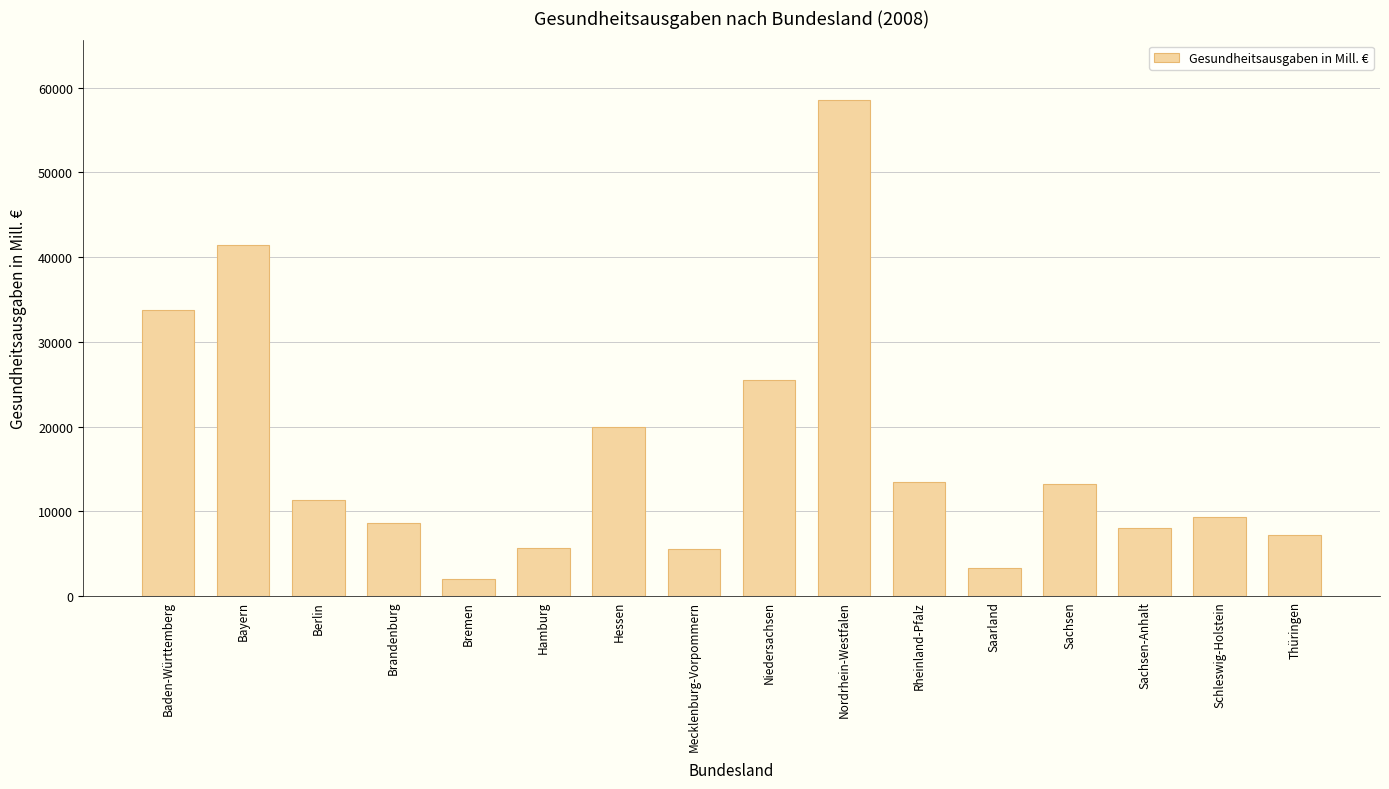

What is the change in value from Hamburg to Nordrhein-Westfalen?

+52855.8